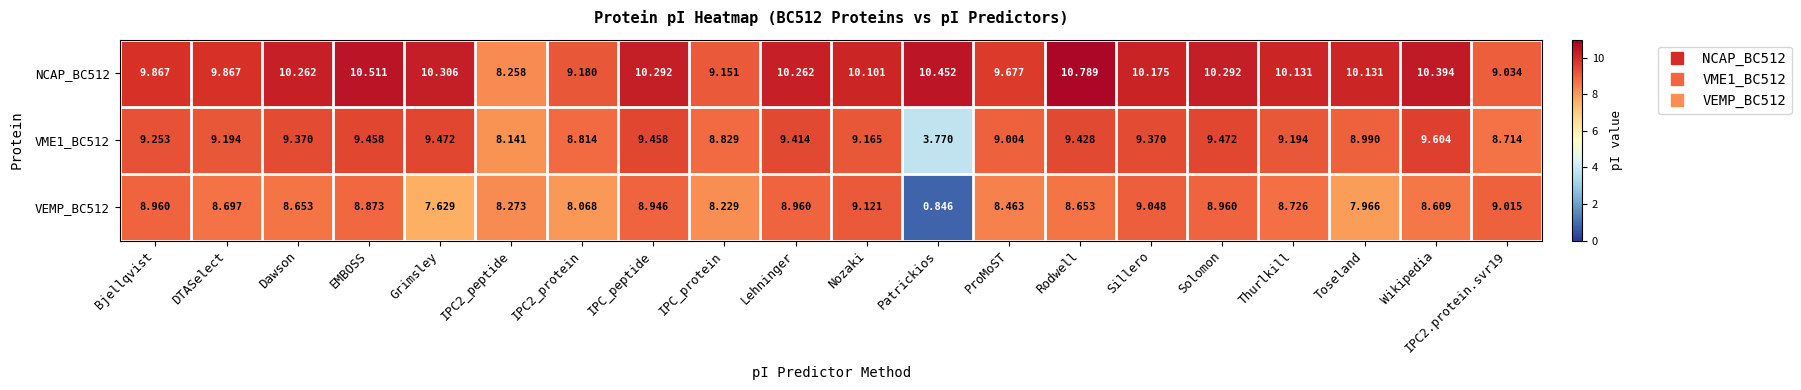

Which category has the highest value across all series?

Rodwell